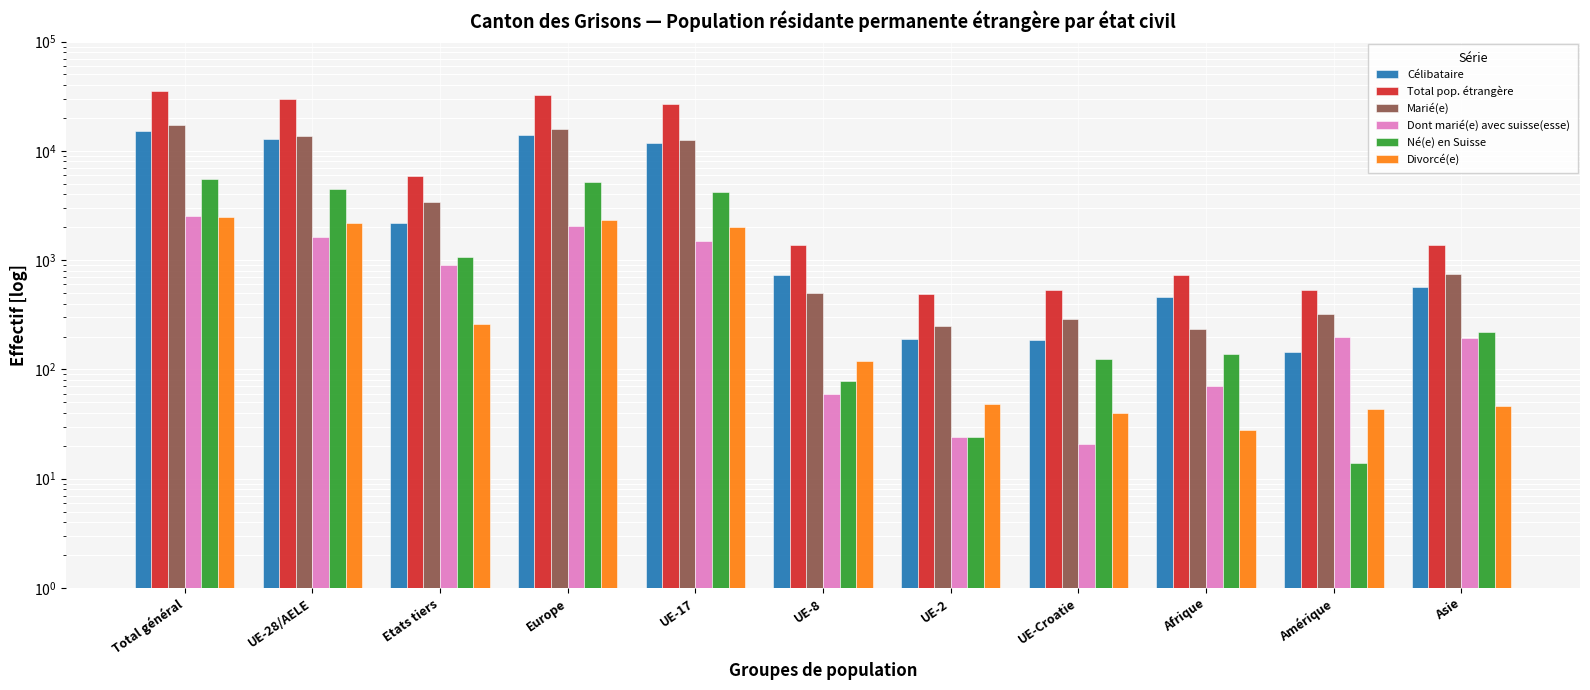

What is the minimum value shown in the chart?

14